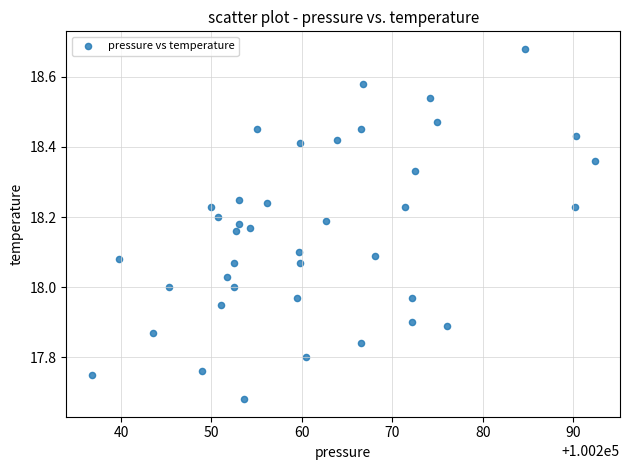

What is the range of X values (max minus min)?

55.6